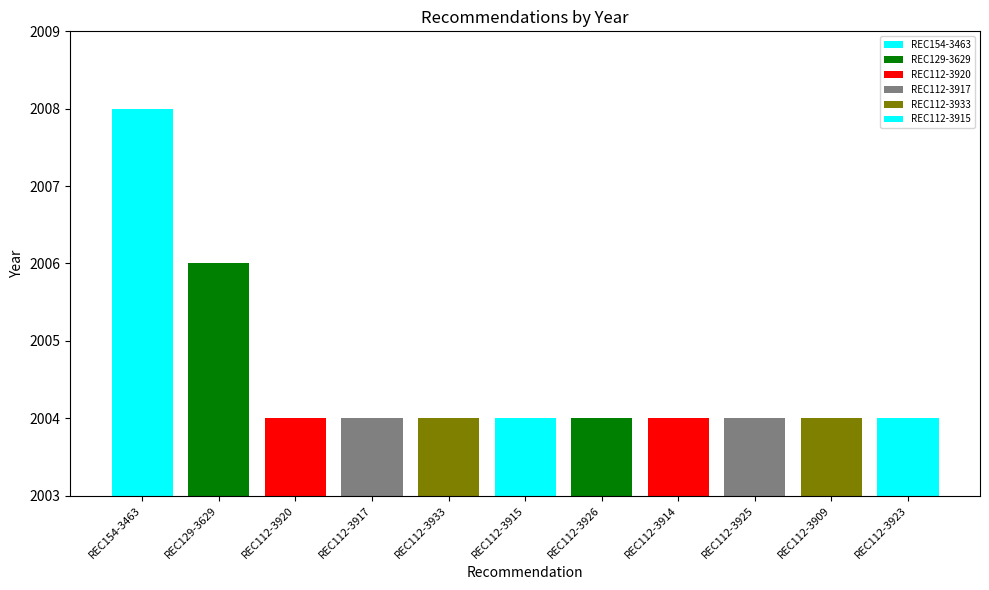

Read the value at REC129-3629.

2006